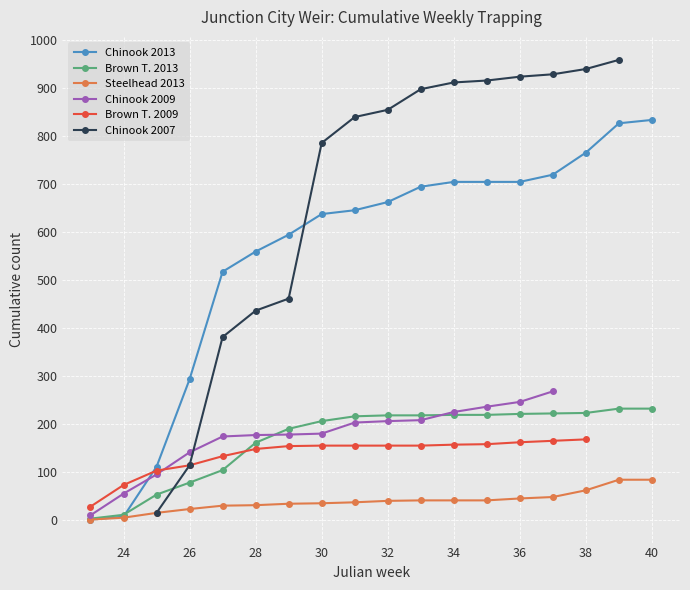

At how many categories does at least one series exceed 377?

14